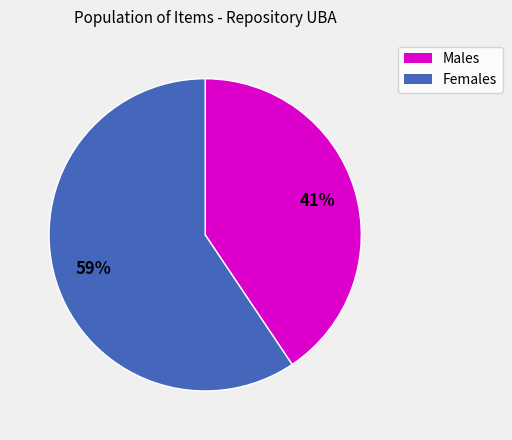

To the nearest percent, what is the average slice percentage?

50%